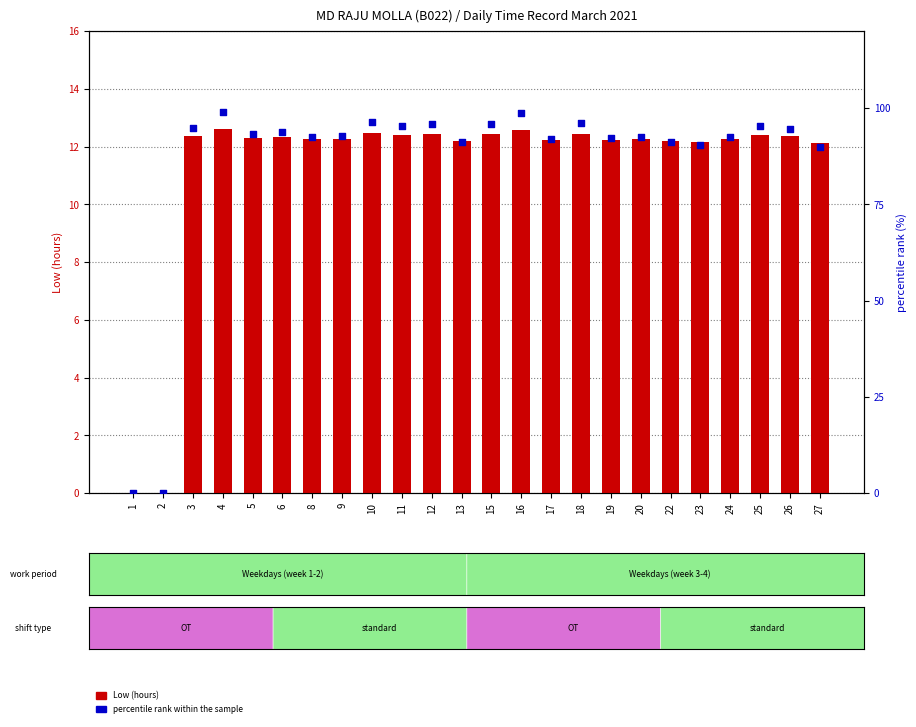

Which series contains the highest Y value?

percentile rank within the sample